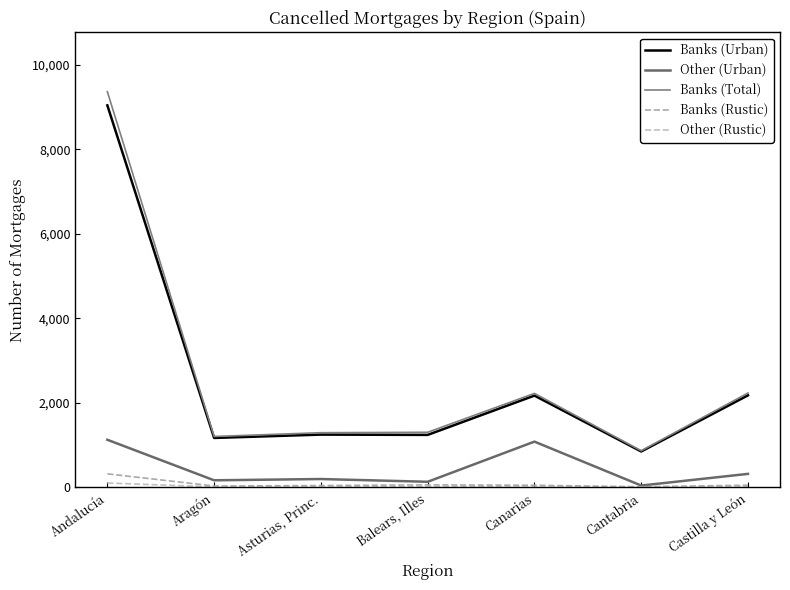

What is the minimum value shown in the chart?

3